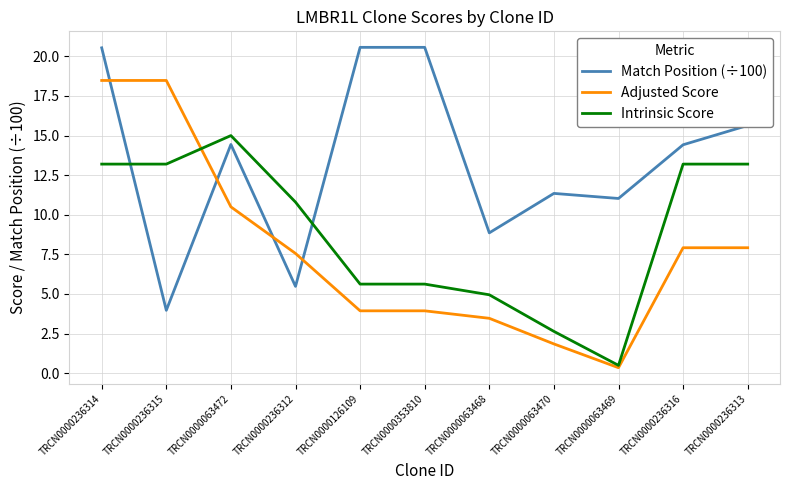

At which category is the sum across all series the highest?

TRCN0000236314